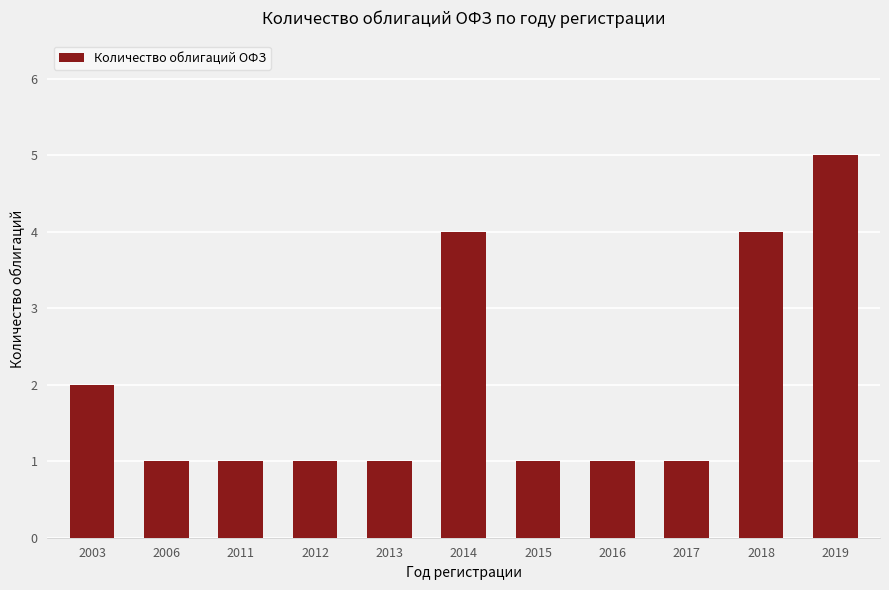

Read the value at 2019.

5